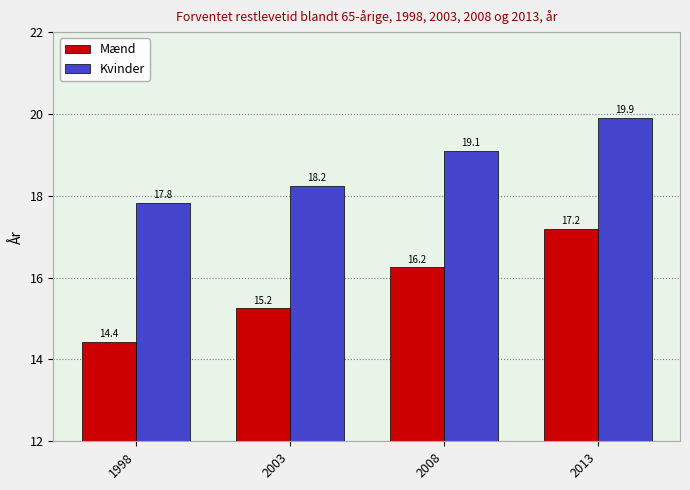

What is the spread (max minus min) of values at 2013?

2.7